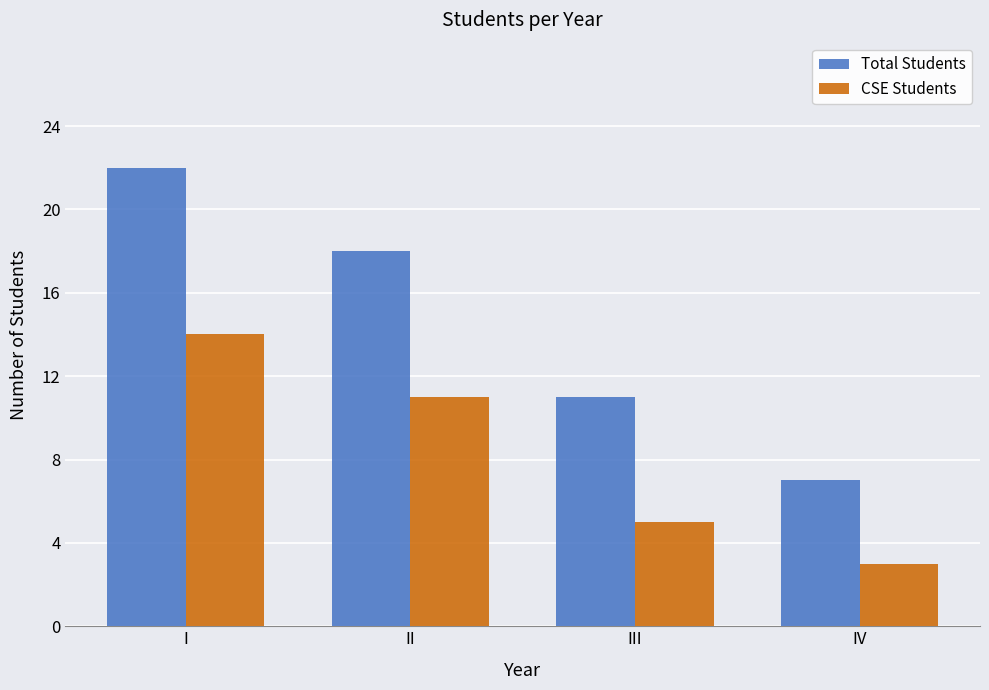

Which series has the largest total across all categories?

Total Students